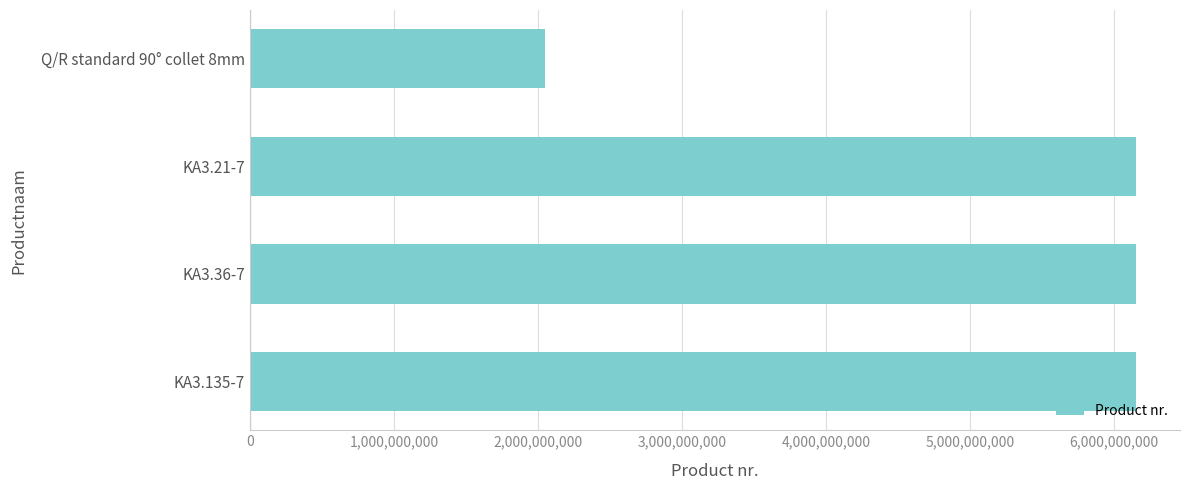

What is the difference between the second highest and second lowest values?

10